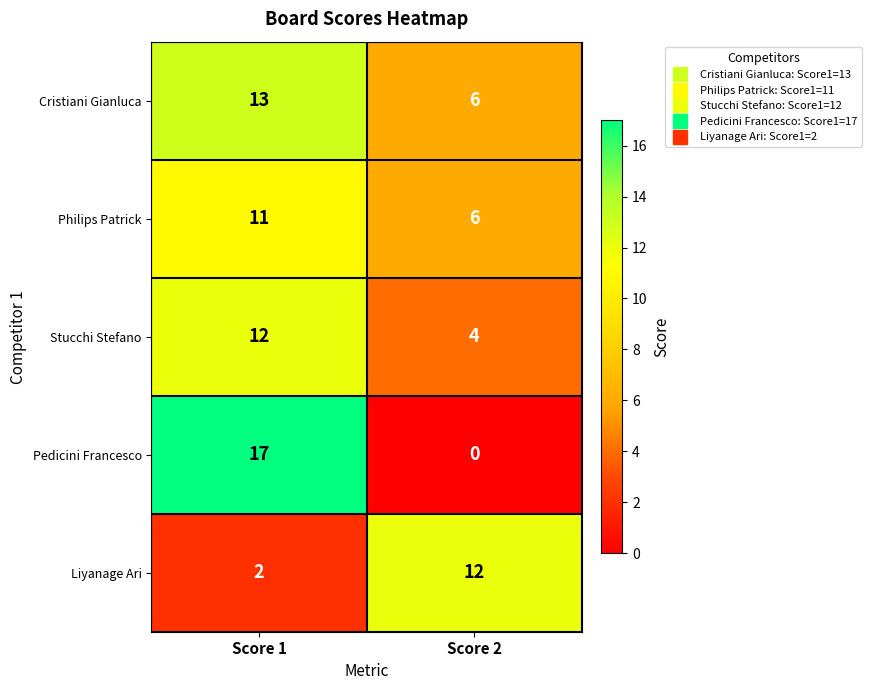

Which category has the lowest value across all series?

Score 2